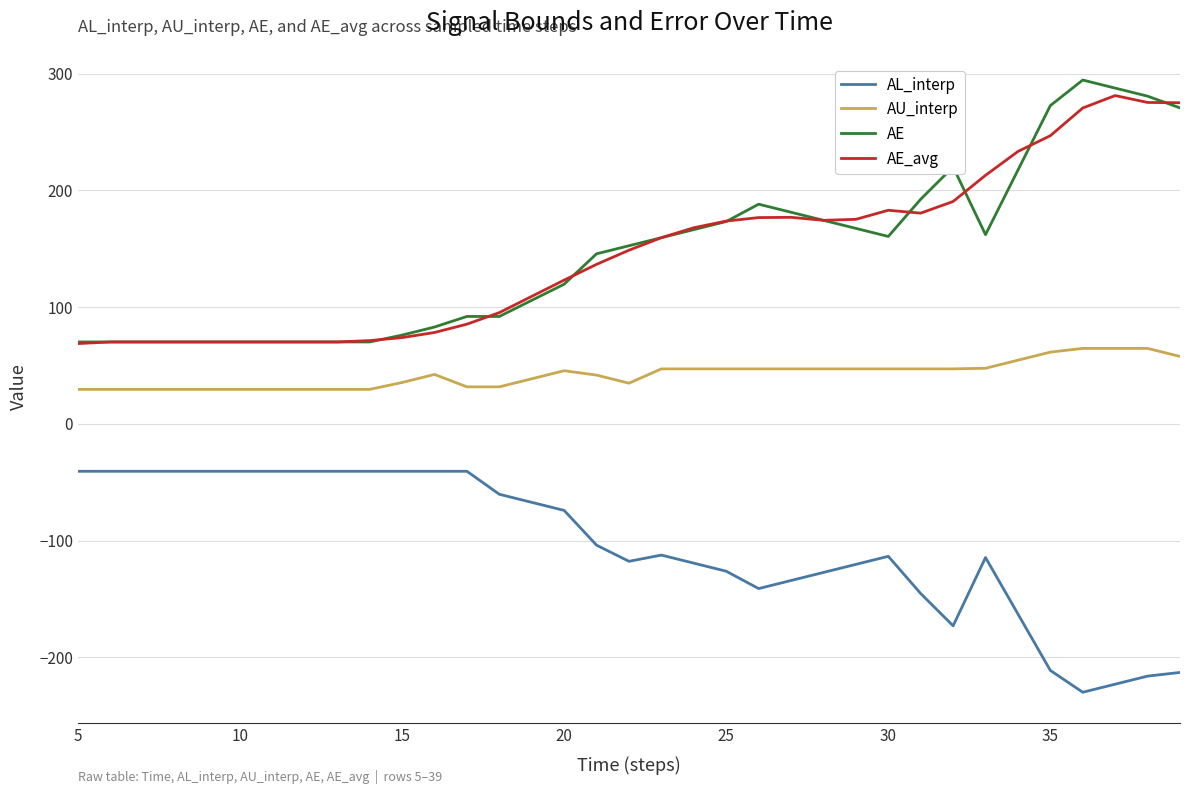

How many categories are shown in the chart?

35